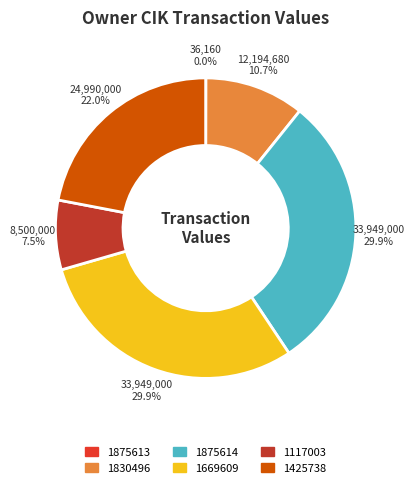

Is the sum of 1425738 and 1830496 greater than half?

No